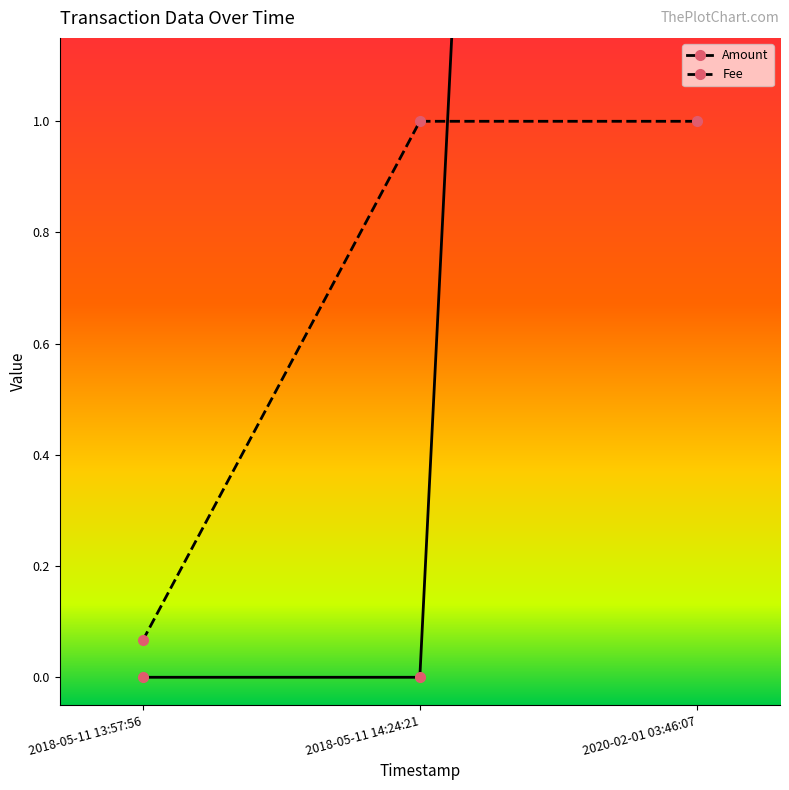

Which category has the lowest value across all series?

2018-05-11 13:57:56